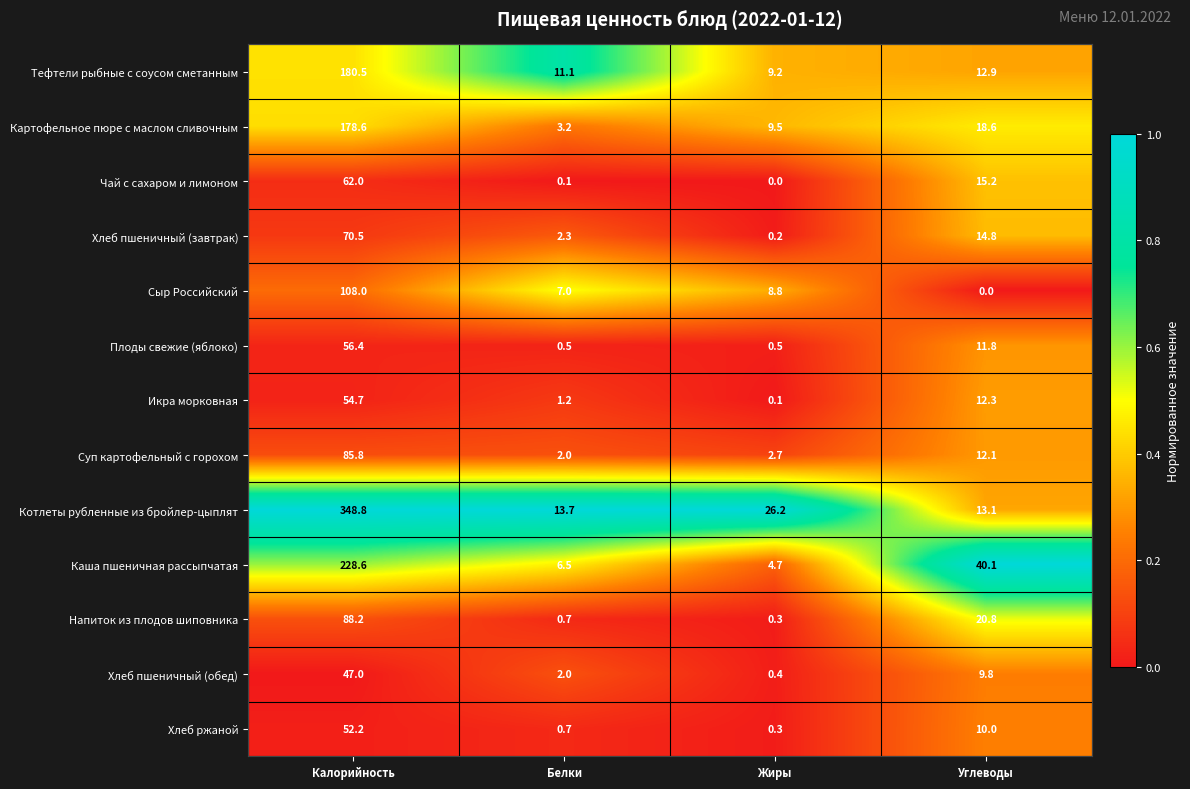

What is the difference between the Напиток из плодов шиповника values at Калорийность and Белки?

87.5